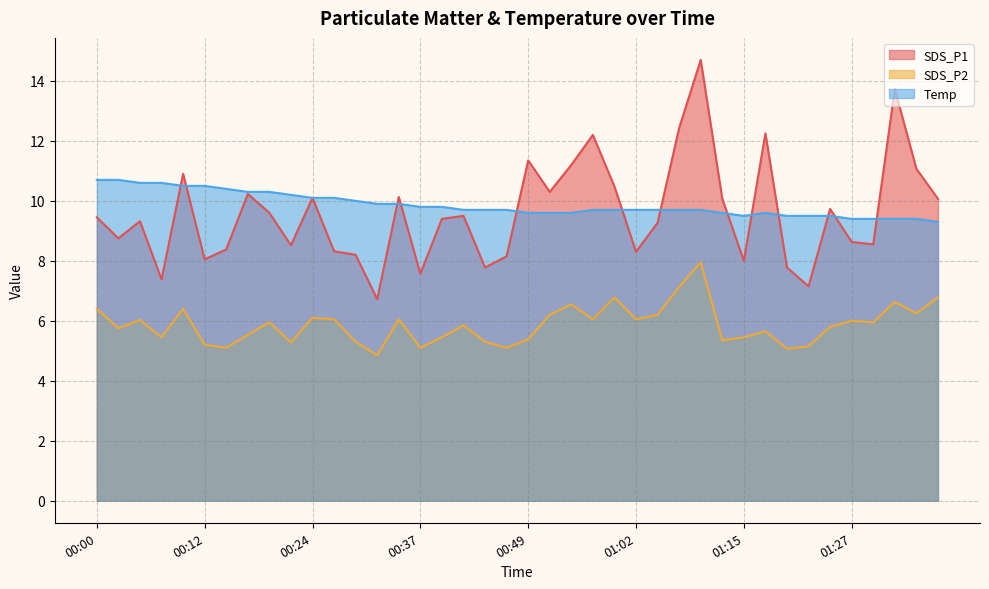

Rank the series at 01:29 from lowest to highest value.

SDS_P2, SDS_P1, Temp